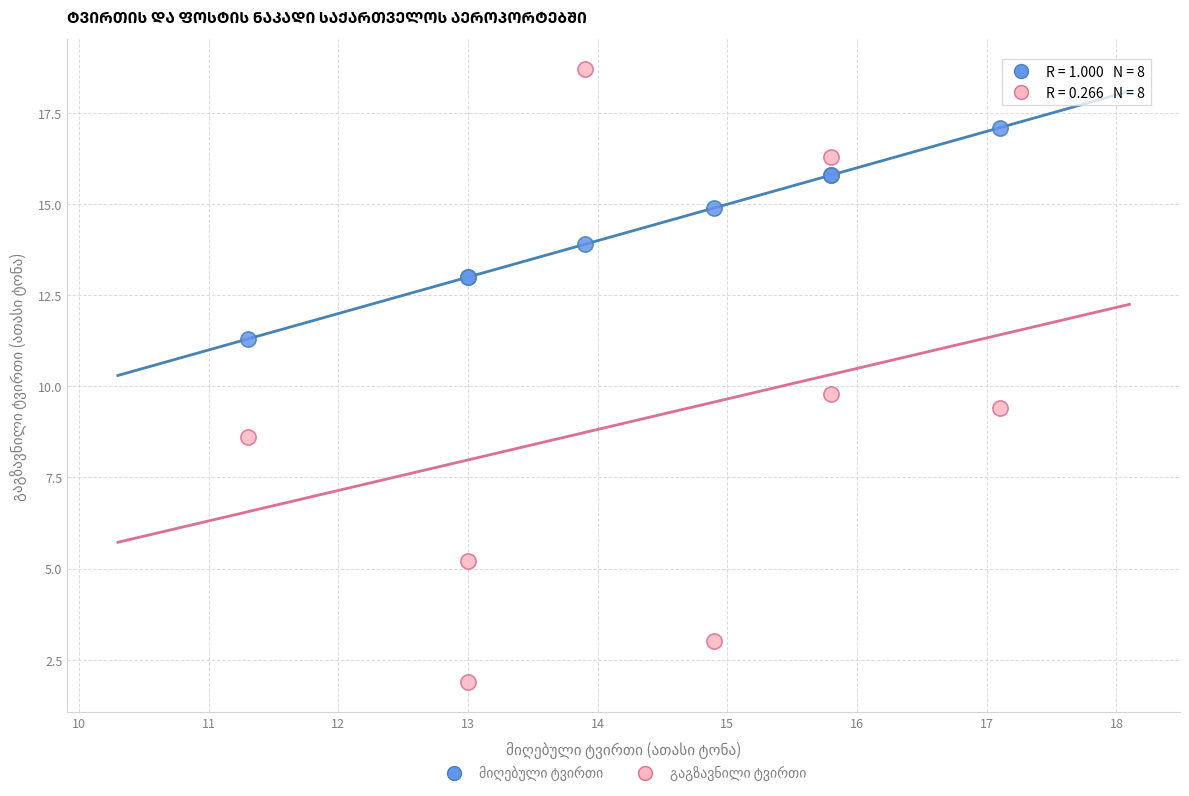

What is the X range (max minus min) for the scatter plot?

5.8